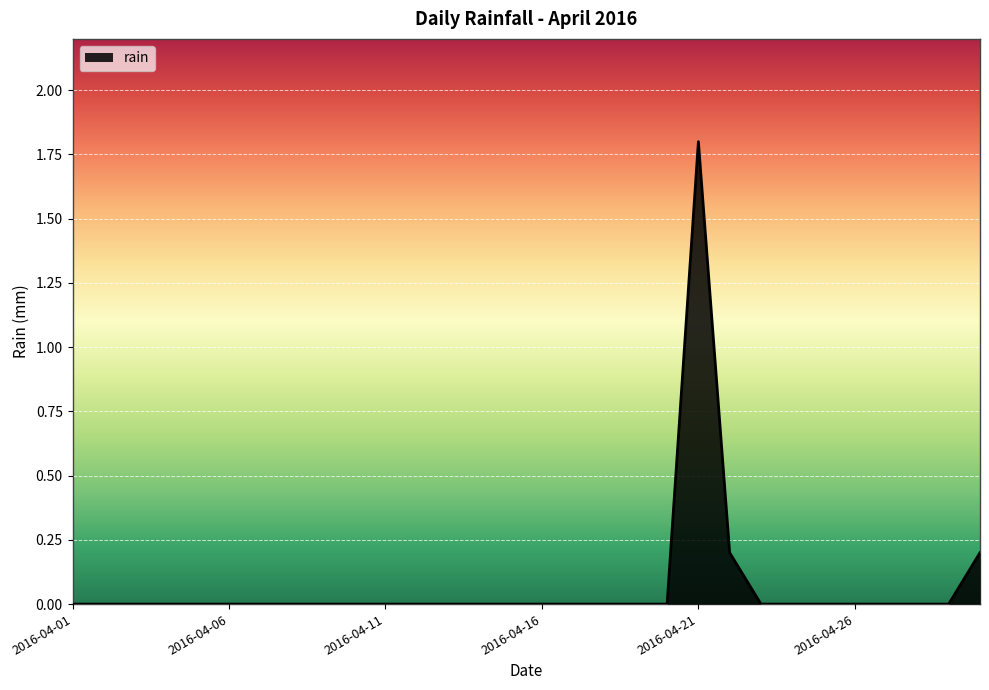

What is the maximum value shown in the chart?

1.8